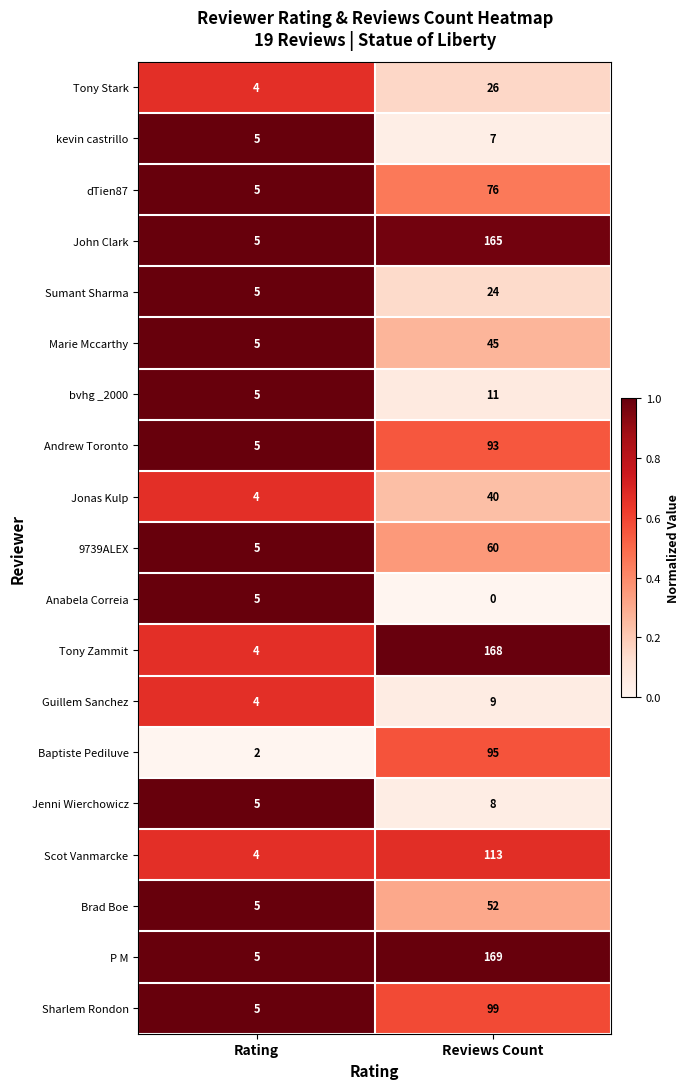

What is the difference between the maximum and minimum values in the 9739ALEX series?

55